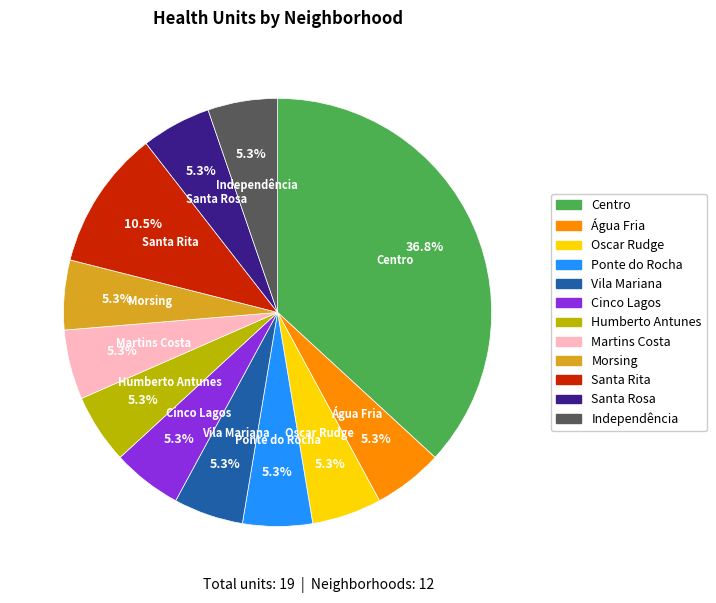

What is the largest slice in the pie chart?

Centro